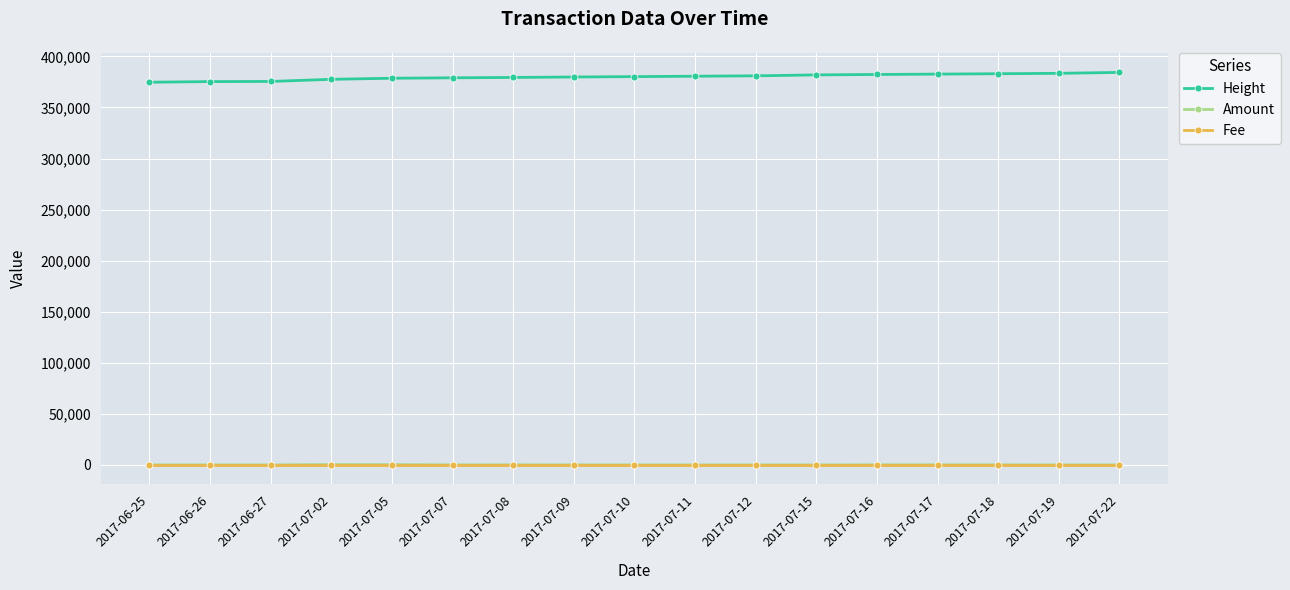

What is the highest value of the Height series?

384341.0